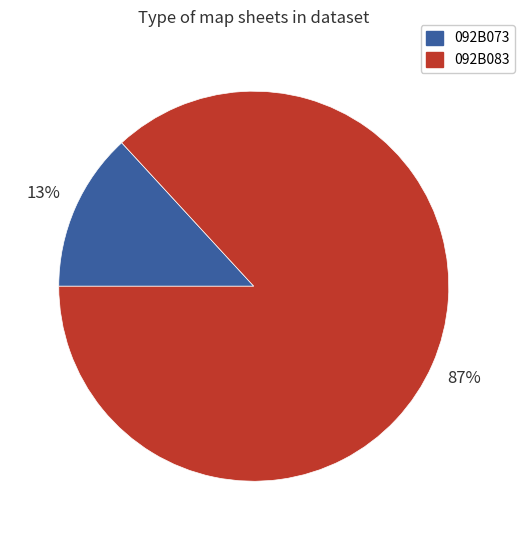

Which category has the smallest portion of the pie?

092B073